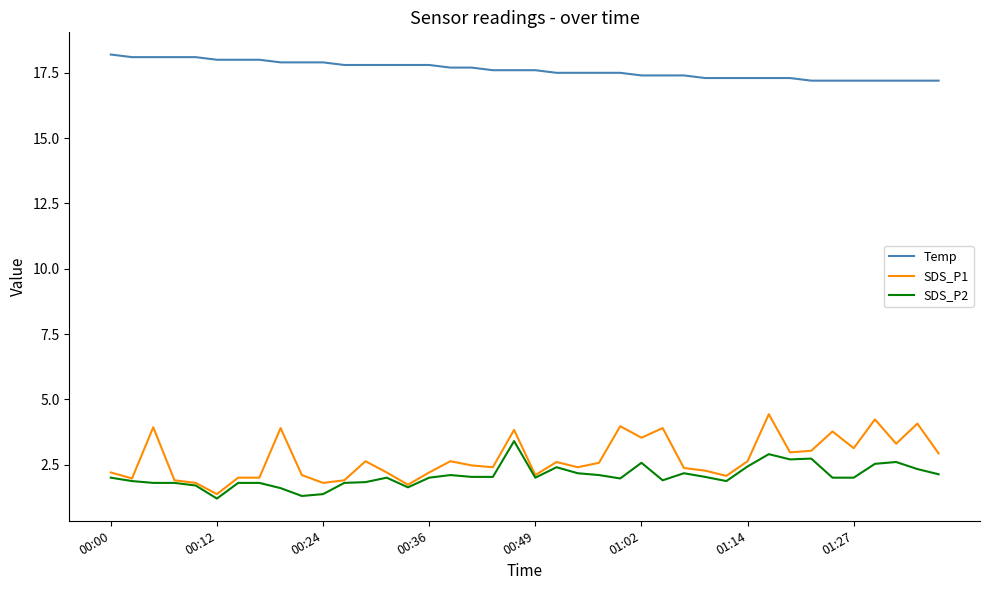

Rank the series by their maximum value, from lowest to highest.

SDS_P2, SDS_P1, Temp